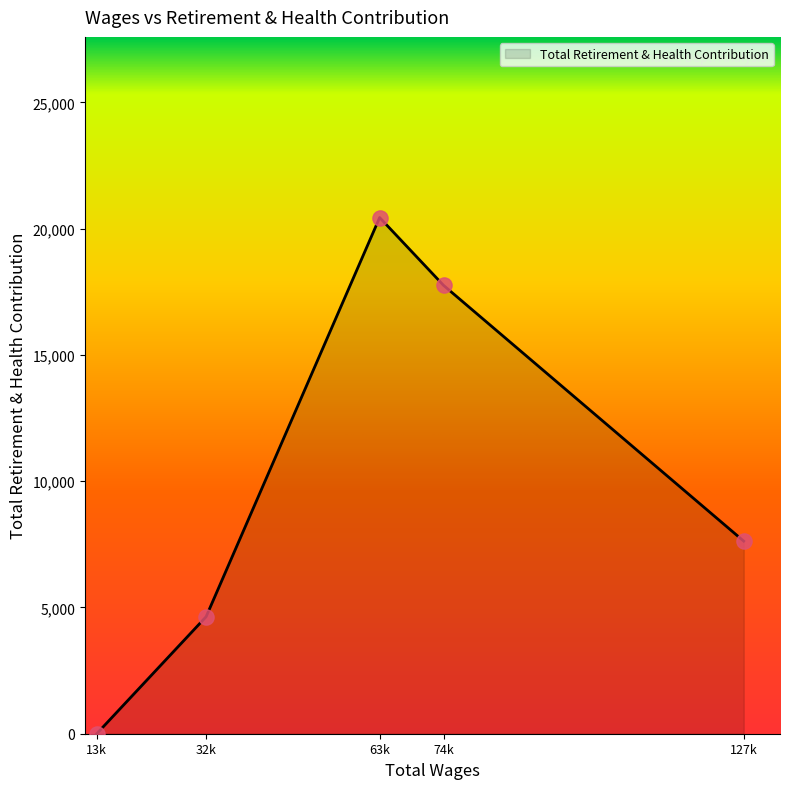

Approximately how many times larger is the value at 127k compared to 74k?

0.4